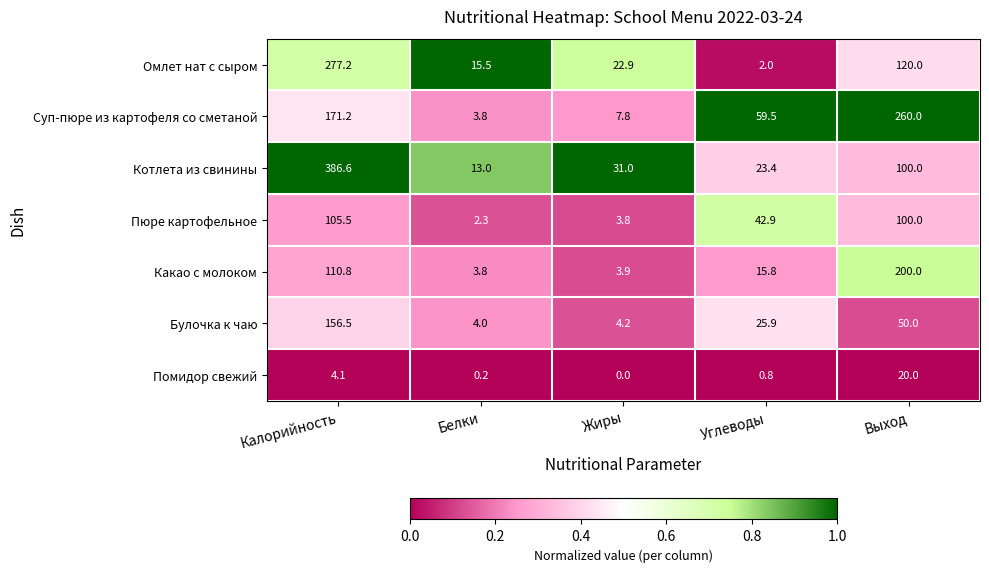

What is the total value across all series at Калорийность?

1211.9